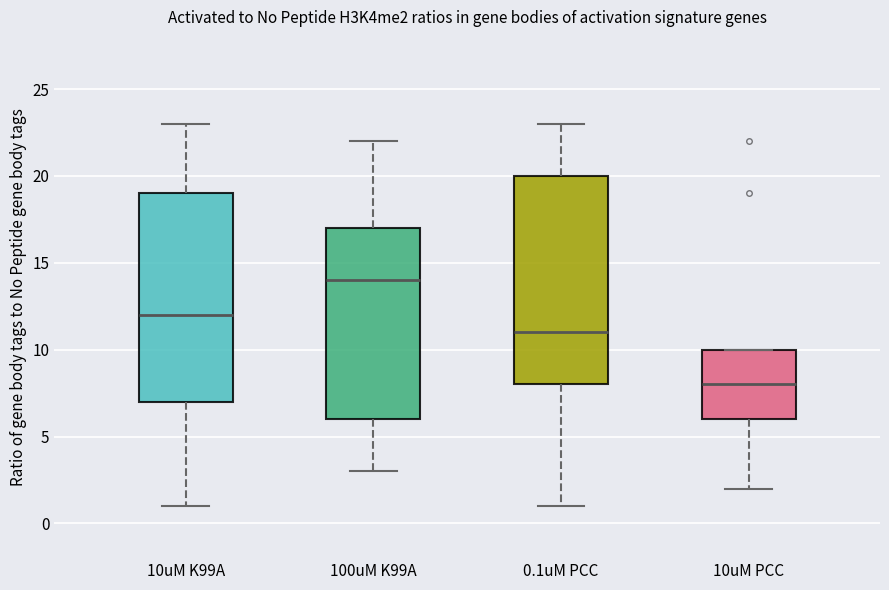

Where does the lower whisker of the box for 100uM K99A end on the y-axis? The values are not printed on the chart, so give them approximately, as read against the axis.

3